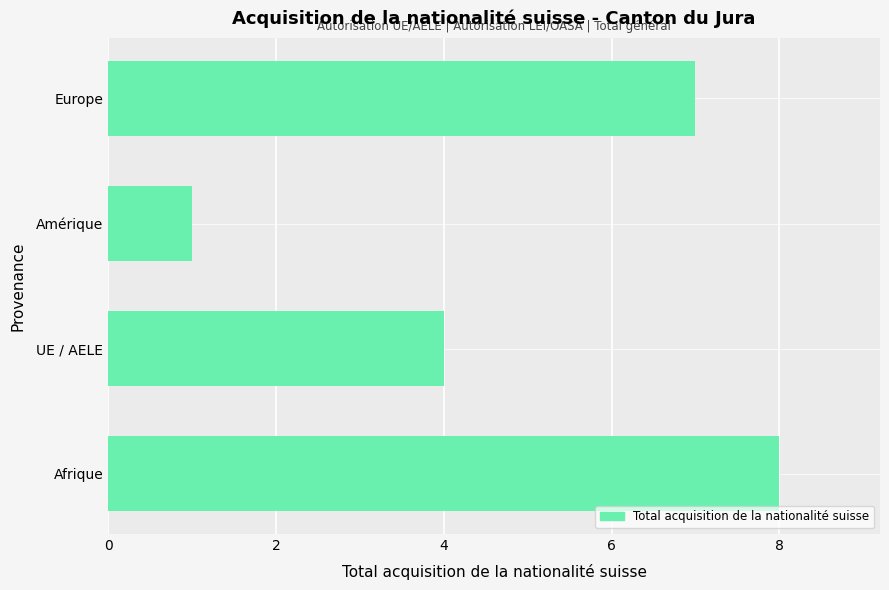

What is the maximum value shown in the chart?

8